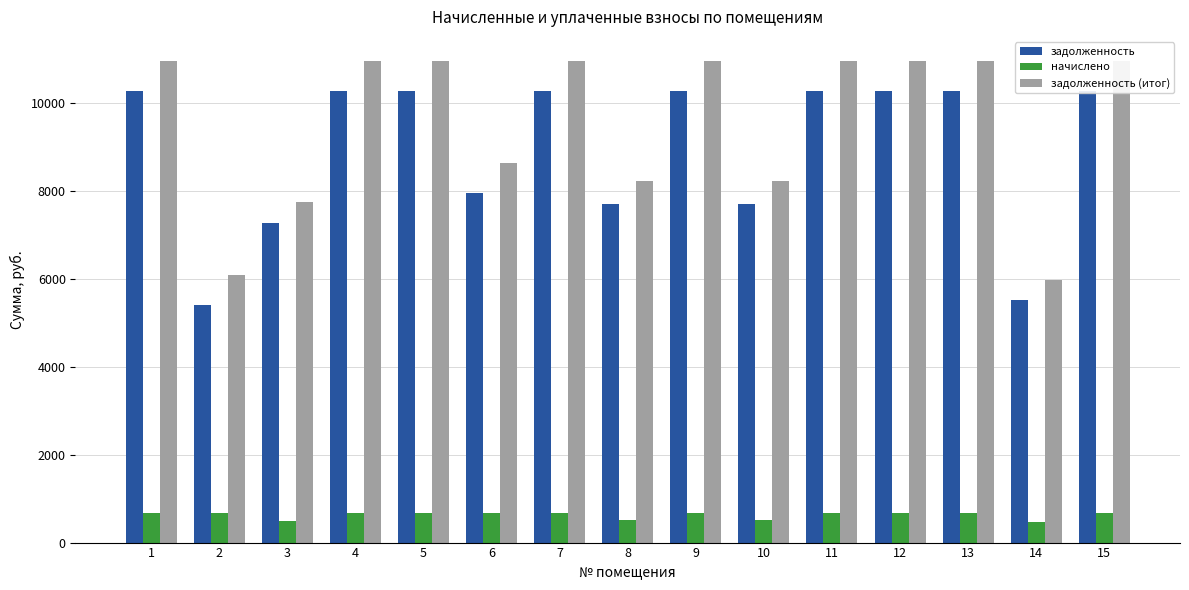

What is the value of the задолженность bar at the 12th from the left?

10272.0